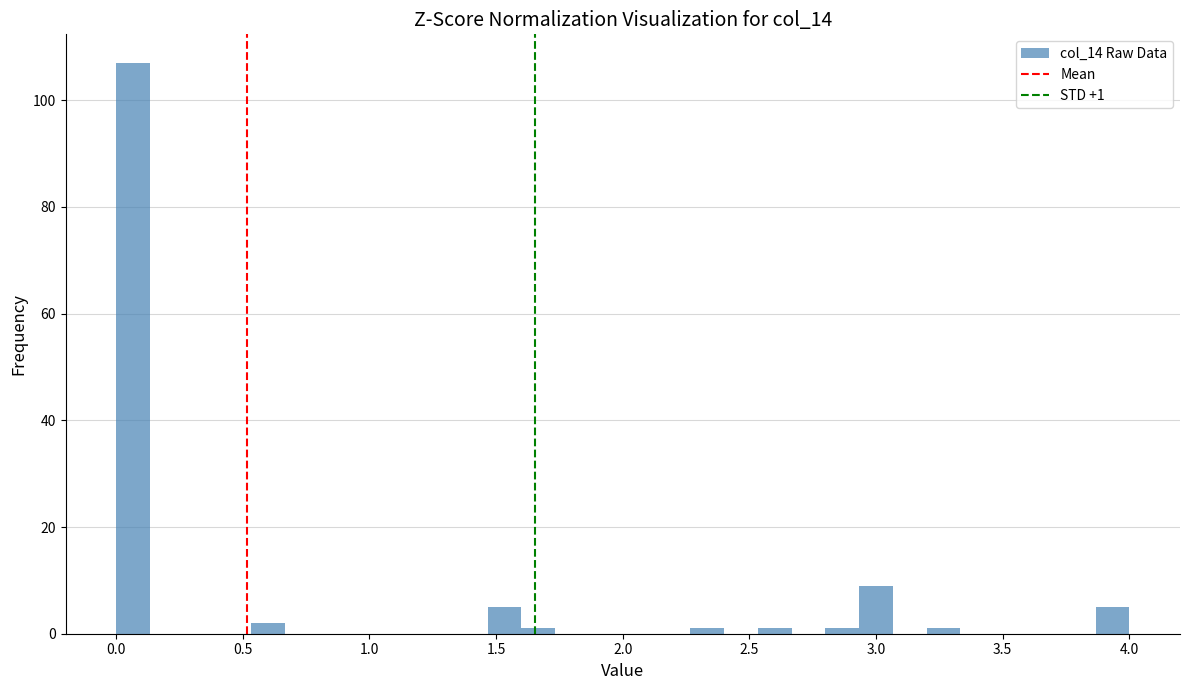

Read against the x-axis, roughly where is the centre of the tallest bar?

0.05